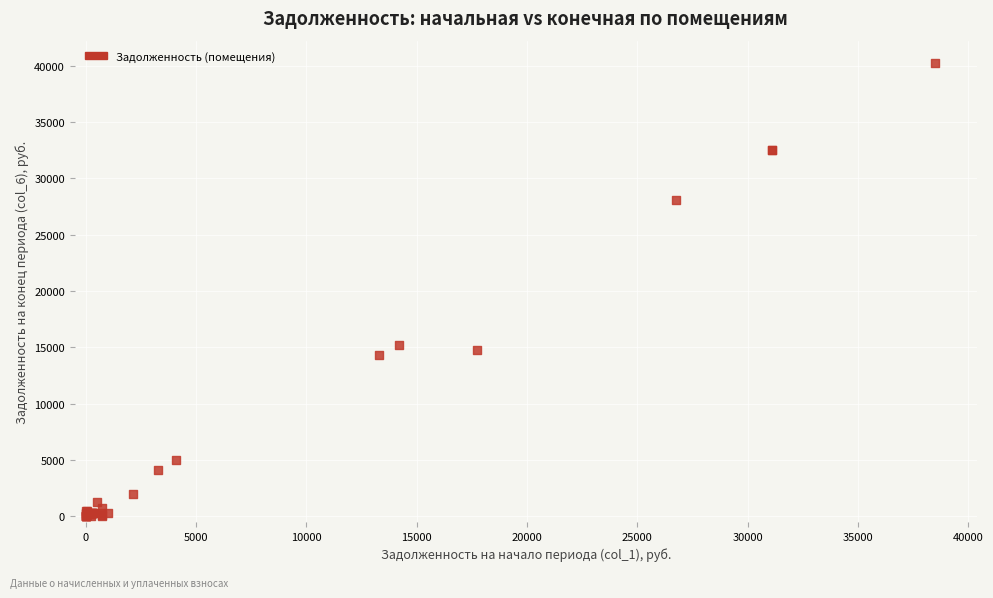

What Y value in the scatter plot is closest to 20097?

15233.0